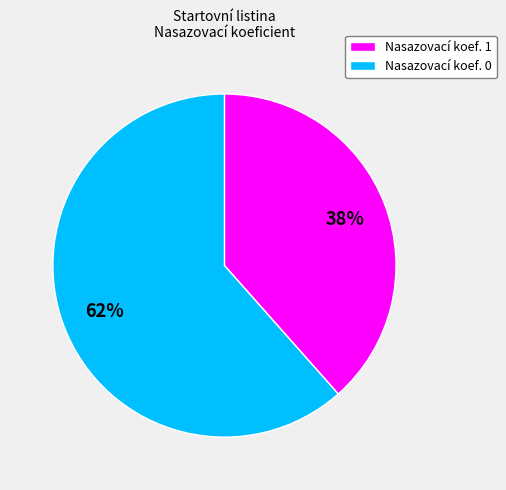

How many segments does this pie chart have?

2